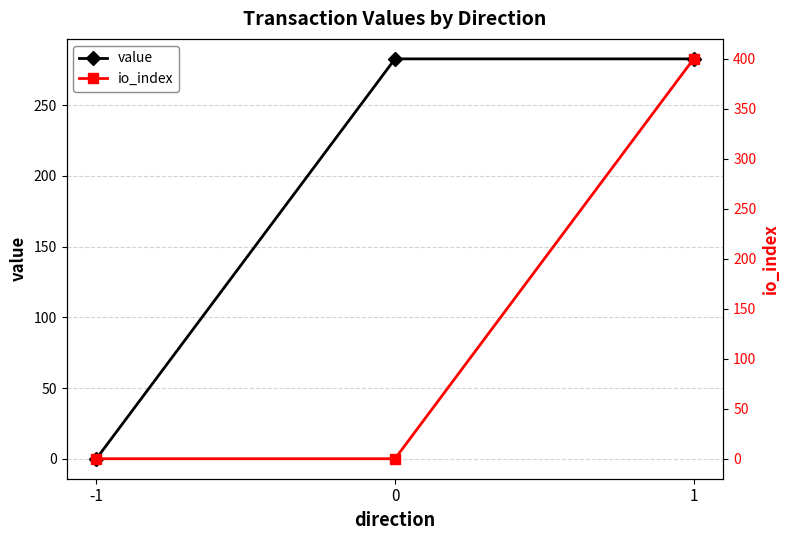

At how many categories does at least one series exceed 269?

2